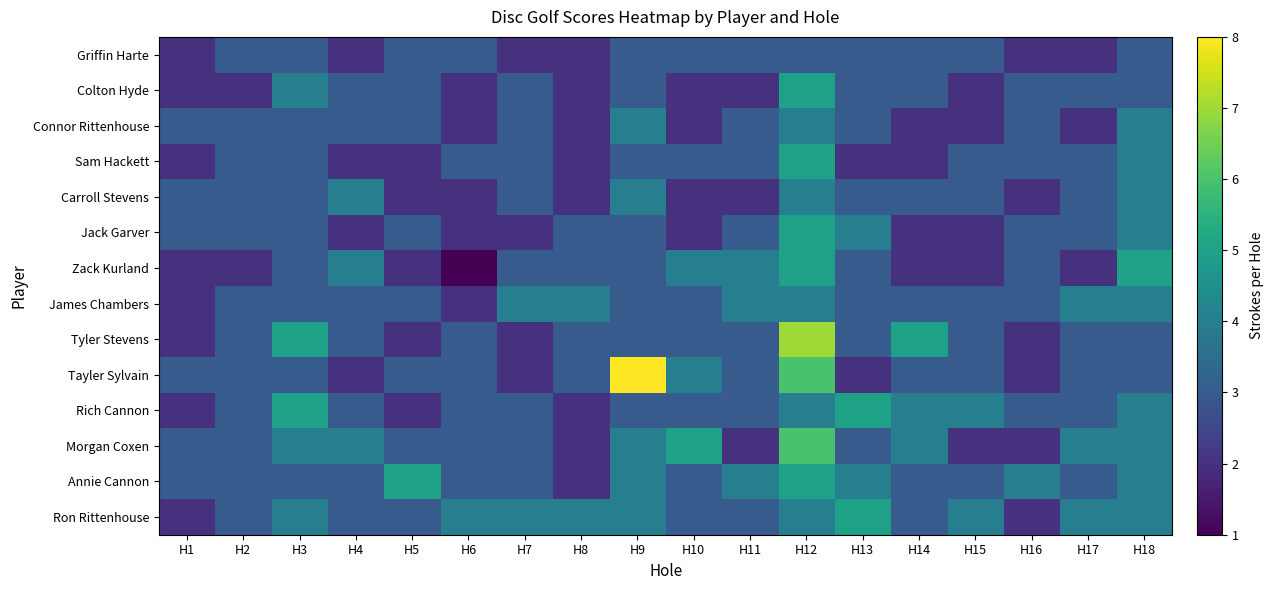

At how many categories does at least one series exceed 3?

16